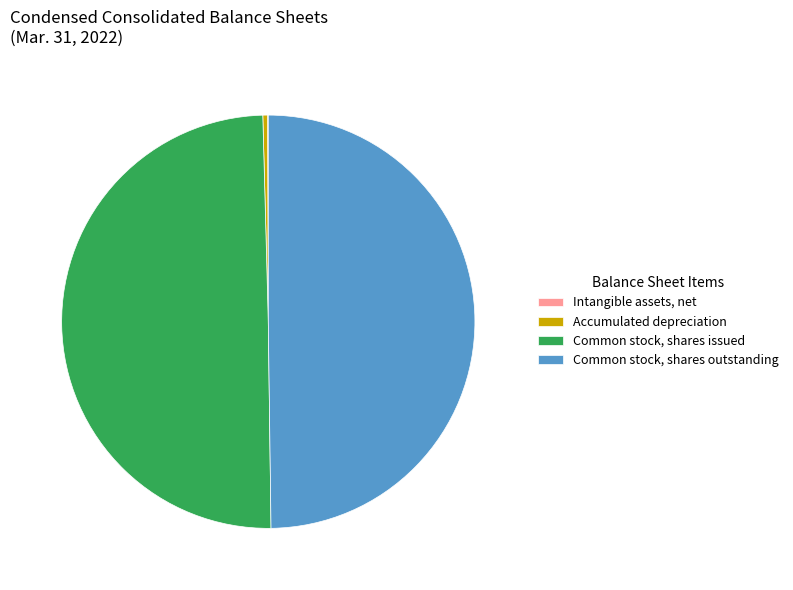

Is it true that Common stock, shares outstanding is 50% of the pie?

True